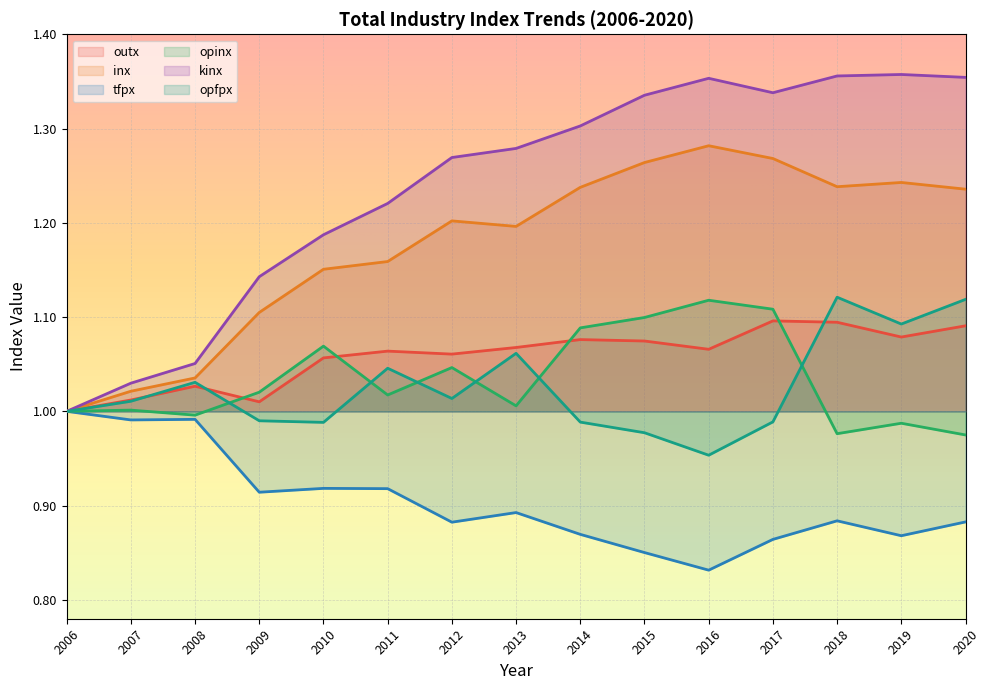

Where is the first local maximum for inx?

2012